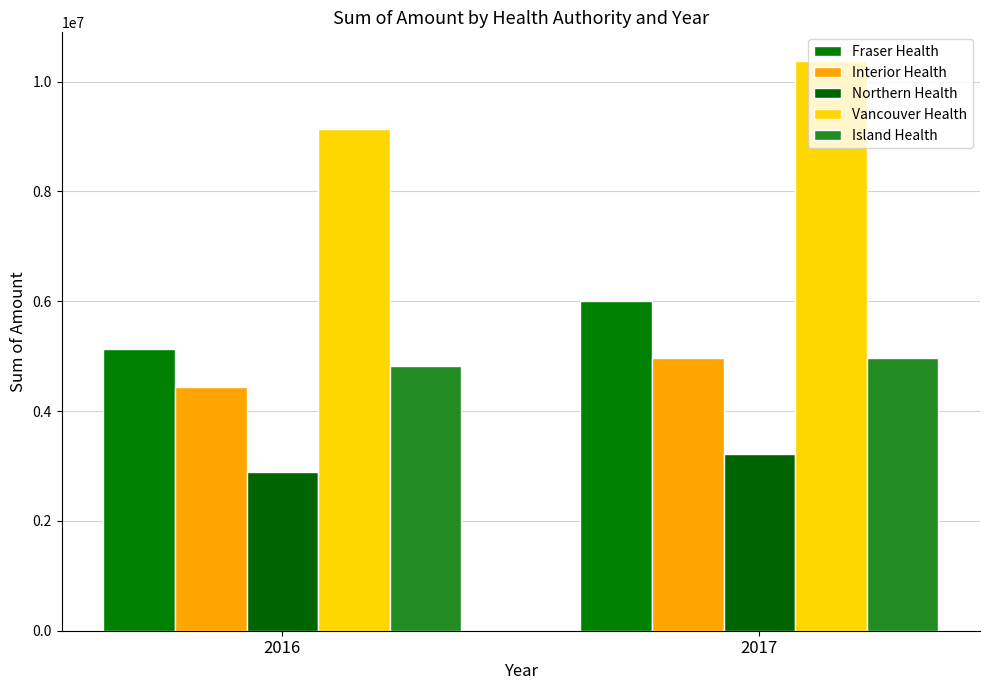

How many values in the Vancouver Health series are below 10378413?

1